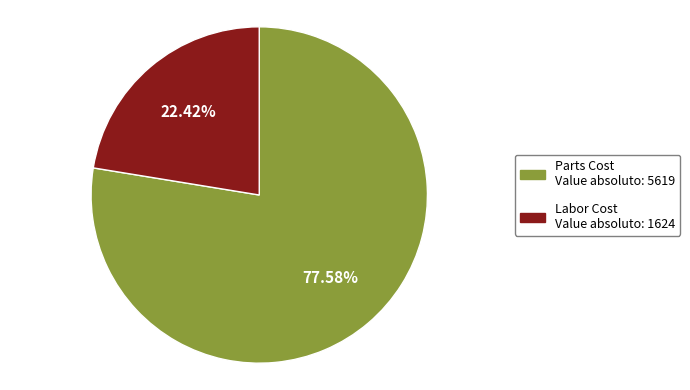

Which slice represents more than half of the pie?

Parts Cost